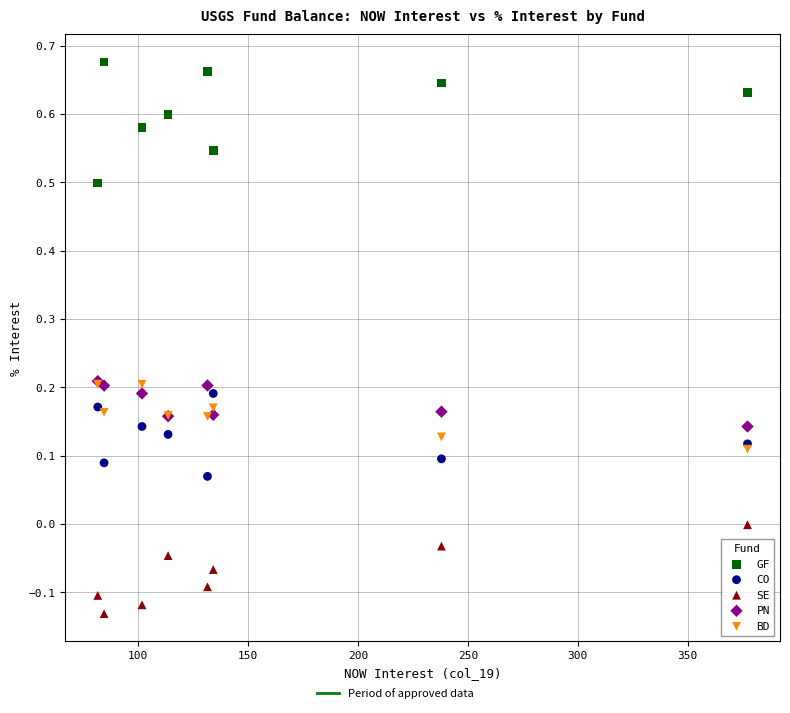

Which series has the largest Y range (max minus min)?

GF